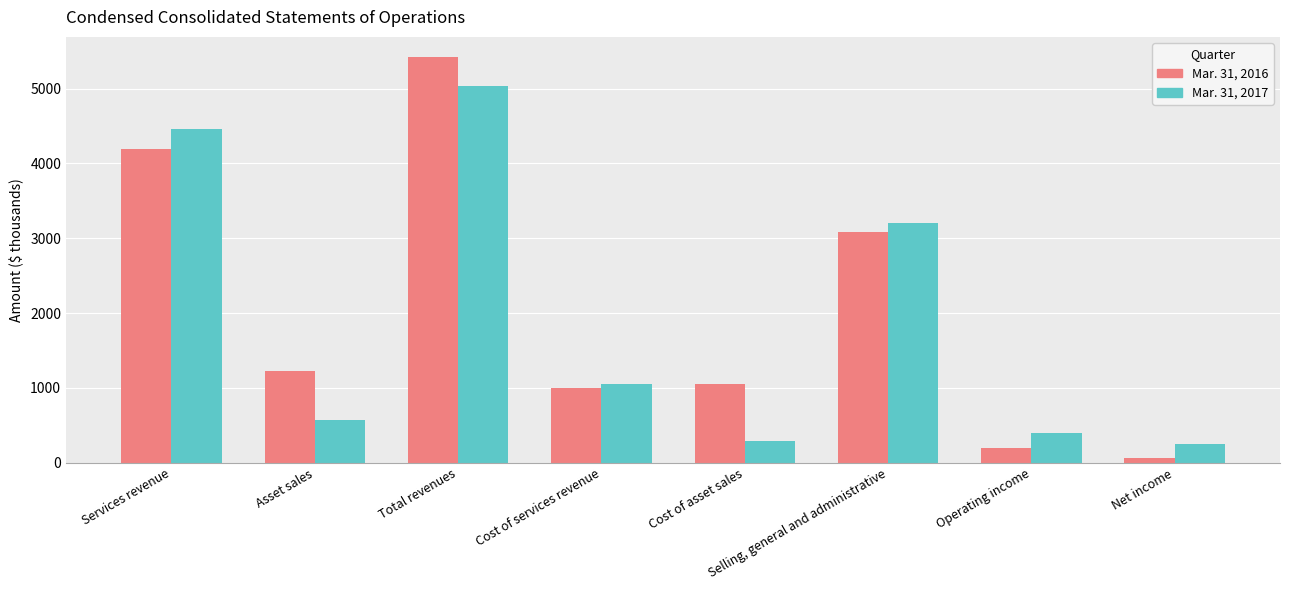

Are the bars grouped side by side (vs. stacked)?

Yes